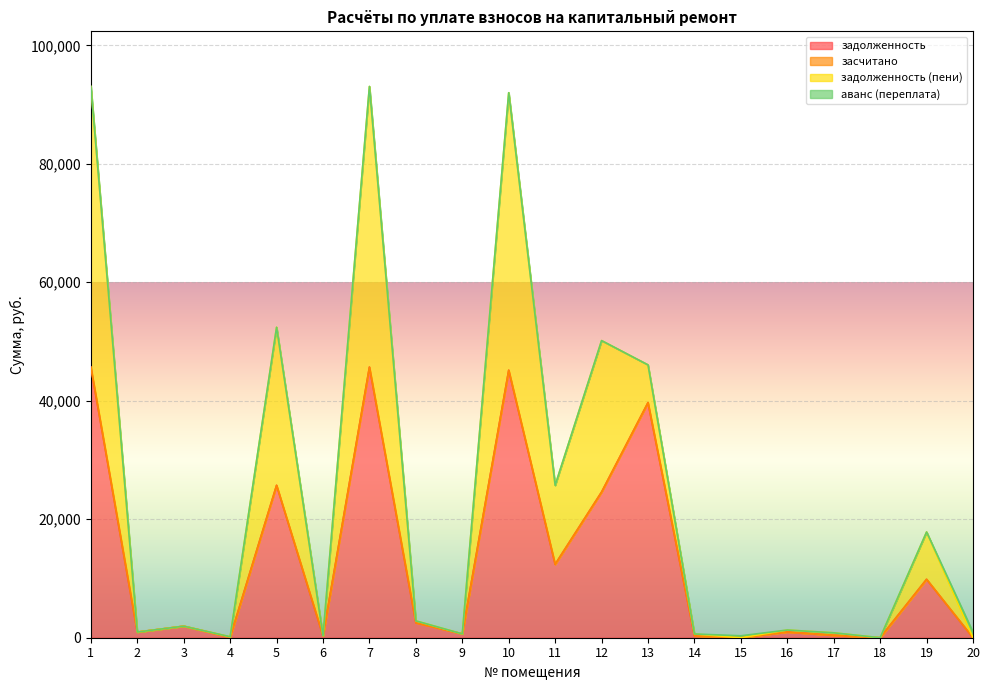

What is the spread (max minus min) of values at 6?

324.0